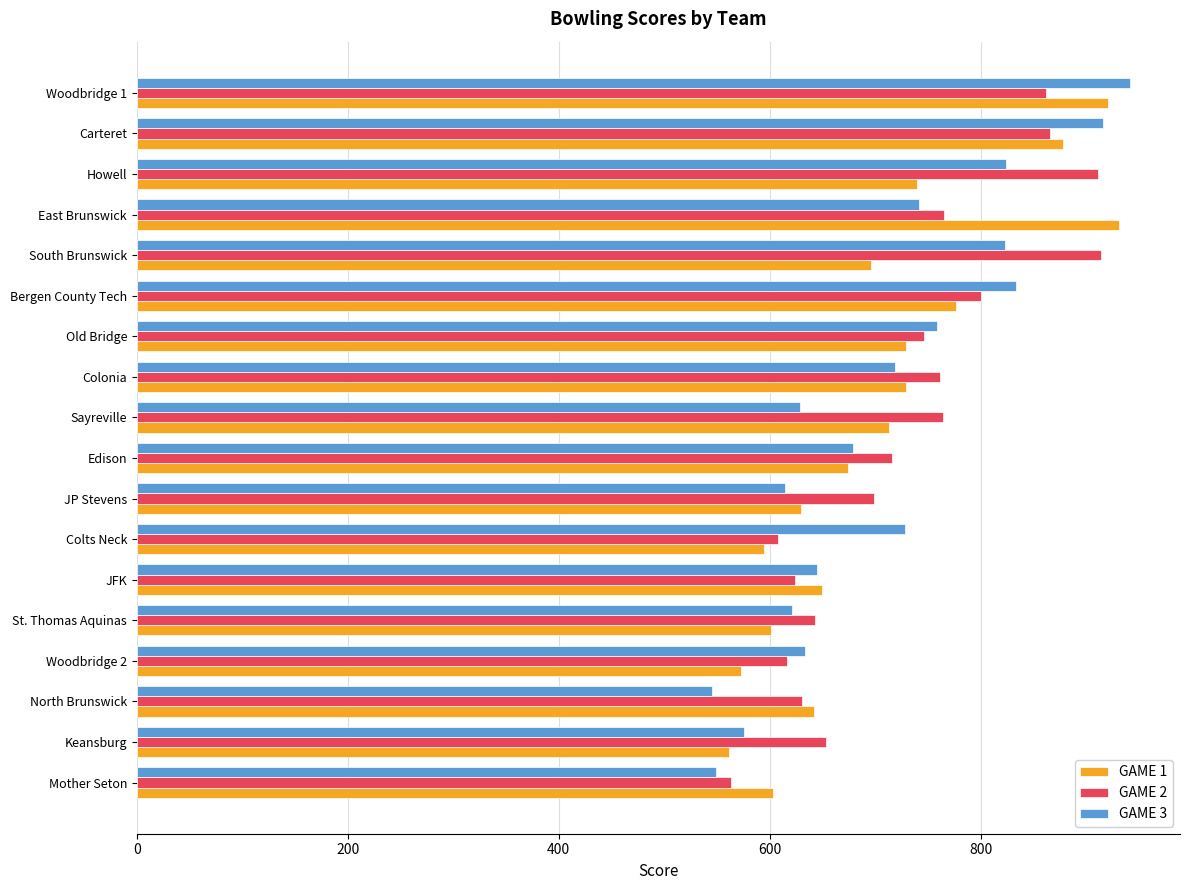

The value of GAME 1 at Mother Seton is 603. True or false?

True